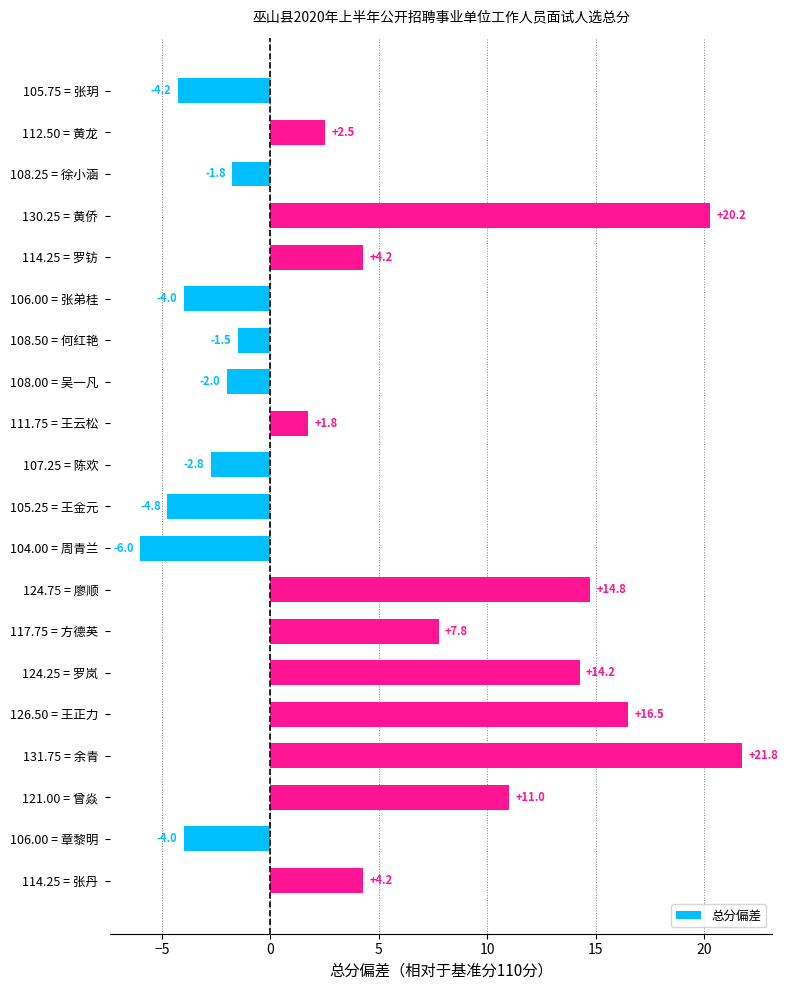

How many series are shown in this chart?

1